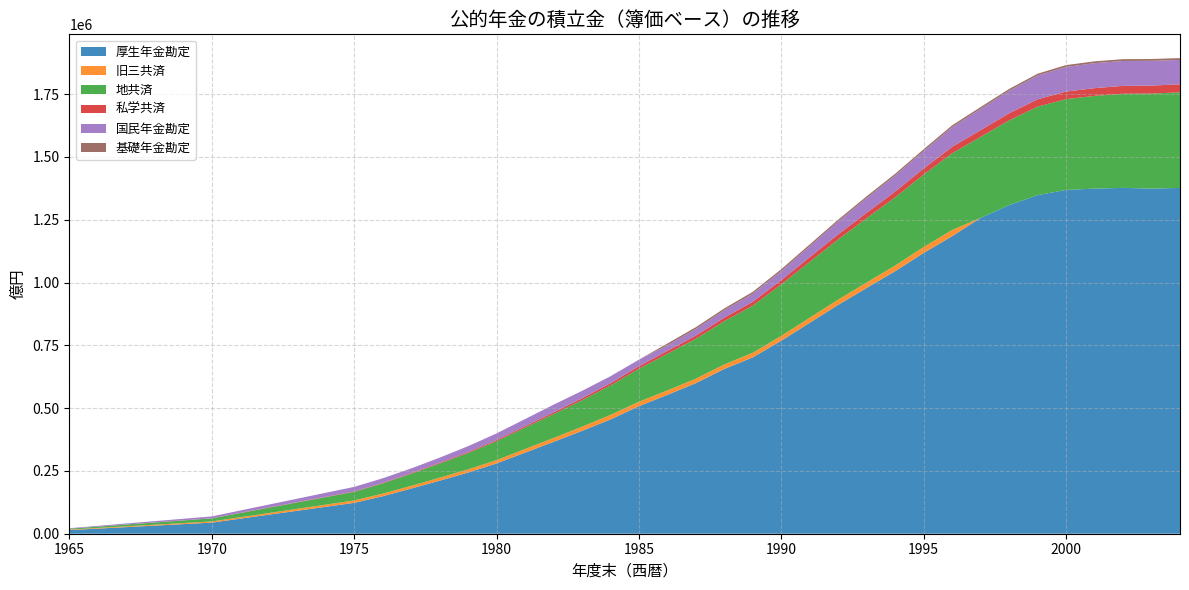

Reading left to right, extract all data points from this chart.

厚生年金勘定: 1965=14414	1970=44202	1975=122869	1976=149157	1977=179740	1978=211081	1979=243519	1980=279838	1981=322796	1982=365629	1983=409416	1984=454843	1985=507828	1986=552813	1987=599638	1988=656126	1989=702175	1990=768605	1991=839970	1992=911340	1993=978705	1994=1045318	1995=1118111	1996=1184579	1997=1257560	1998=1308446	1999=1347988	2000=1368804	2001=1373934	2002=1377023	2003=1374110	2004=1376619
旧三共済: 1965=2104	1970=4773	1975=9602	1976=10338	1977=10852	1978=11806	1979=12643	1980=13418	1981=14394	1982=15434	1983=16583	1984=18298	1985=17663	1986=17930	1987=17597	1988=17853	1989=18492	1990=19271	1991=20205	1992=20979	1993=21751	1994=22653	1995=23475	1996=25007	1997=0	1998=0	1999=0	2000=0	2001=0	2002=0	2003=0	2004=0
地共済: 1965=3329	1970=12136	1975=34215	1976=40674	1977=48231	1978=56281	1979=64935	1980=75049	1981=85458	1982=95145	1983=105410	1984=117019	1985=131140	1986=145922	1987=159070	1988=172359	1989=187457	1990=204859	1991=222455	1992=239749	1993=256125	1994=271622	1995=288406	1996=305220	1997=322455	1998=337358	1999=352346	2000=361507	2001=369267	2002=374658	2003=378297	2004=380619
私学共済: 1965=186	1970=555	1975=1606	1976=2020	1977=2497	1978=3082	1979=3807	1980=4680	1981=5660	1982=6719	1983=7867	1984=9096	1985=10407	1986=11544	1987=12695	1988=14148	1989=15613	1990=17100	1991=18624	1992=20082	1993=21509	1994=22822	1995=24268	1996=25611	1997=26943	1998=28150	1999=29270	2000=30123	2001=30800	2002=31368	2003=31802	2004=32102
国民年金勘定: 1965=1946	1970=7271	1975=18147	1976=18421	1977=18466	1978=20526	1979=23596	1980=26387	1981=28093	1982=30699	1983=29276	1984=27633	1985=25939	1986=21912	1987=26197	1988=29409	1989=32216	1990=36317	1991=43572	1992=51275	1993=58468	1994=63712	1995=69516	1996=78493	1997=84683	1998=89619	1999=94617	2000=98208	2001=99490	2002=99108	2003=98612	2004=96991
基礎年金勘定: 1965=0	1970=0	1975=0	1976=0	1977=0	1978=0	1979=0	1980=0	1981=0	1982=0	1983=0	1984=0	1985=0	1986=7246	1987=7246	1988=7246	1989=7246	1990=7246	1991=7246	1992=7246	1993=7246	1994=7246	1995=7246	1996=7246	1997=7246	1998=7246	1999=7246	2000=7246	2001=7246	2002=7246	2003=7246	2004=7246